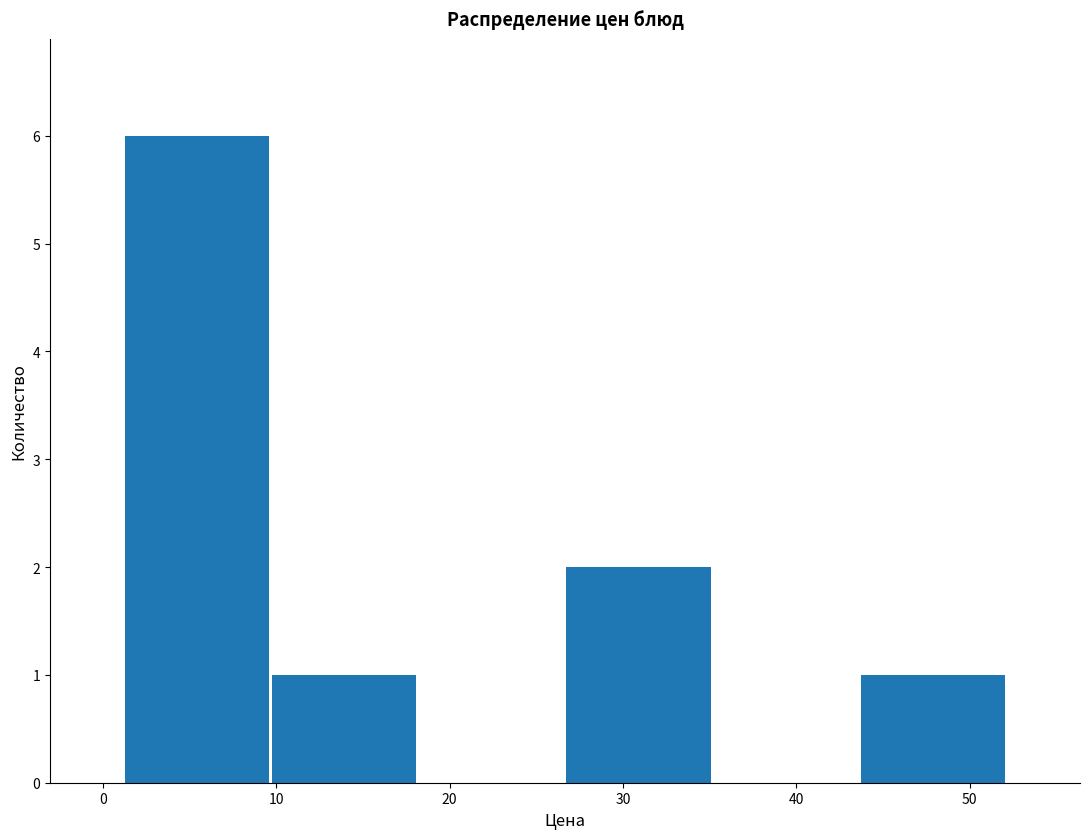

Reading left to right, list every bar in this chart as the range it spans on the x-axis followed by its height. Neither the bar edges nor the heights are printed on the chart, so give them approximately, as read against the axes.

1 to 10: 6
10 to 18: 1
18 to 27: 0
27 to 35: 2
35 to 44: 0
44 to 52: 1